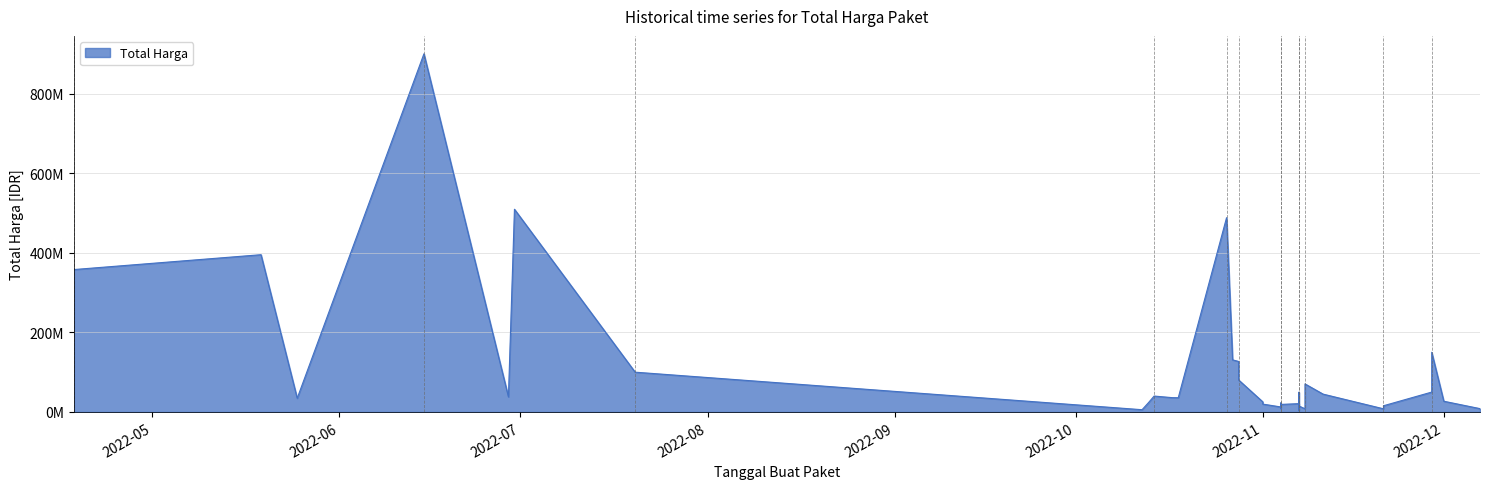

What is the change in value from 2022-10-17 to 2022-12-01?

-9000000